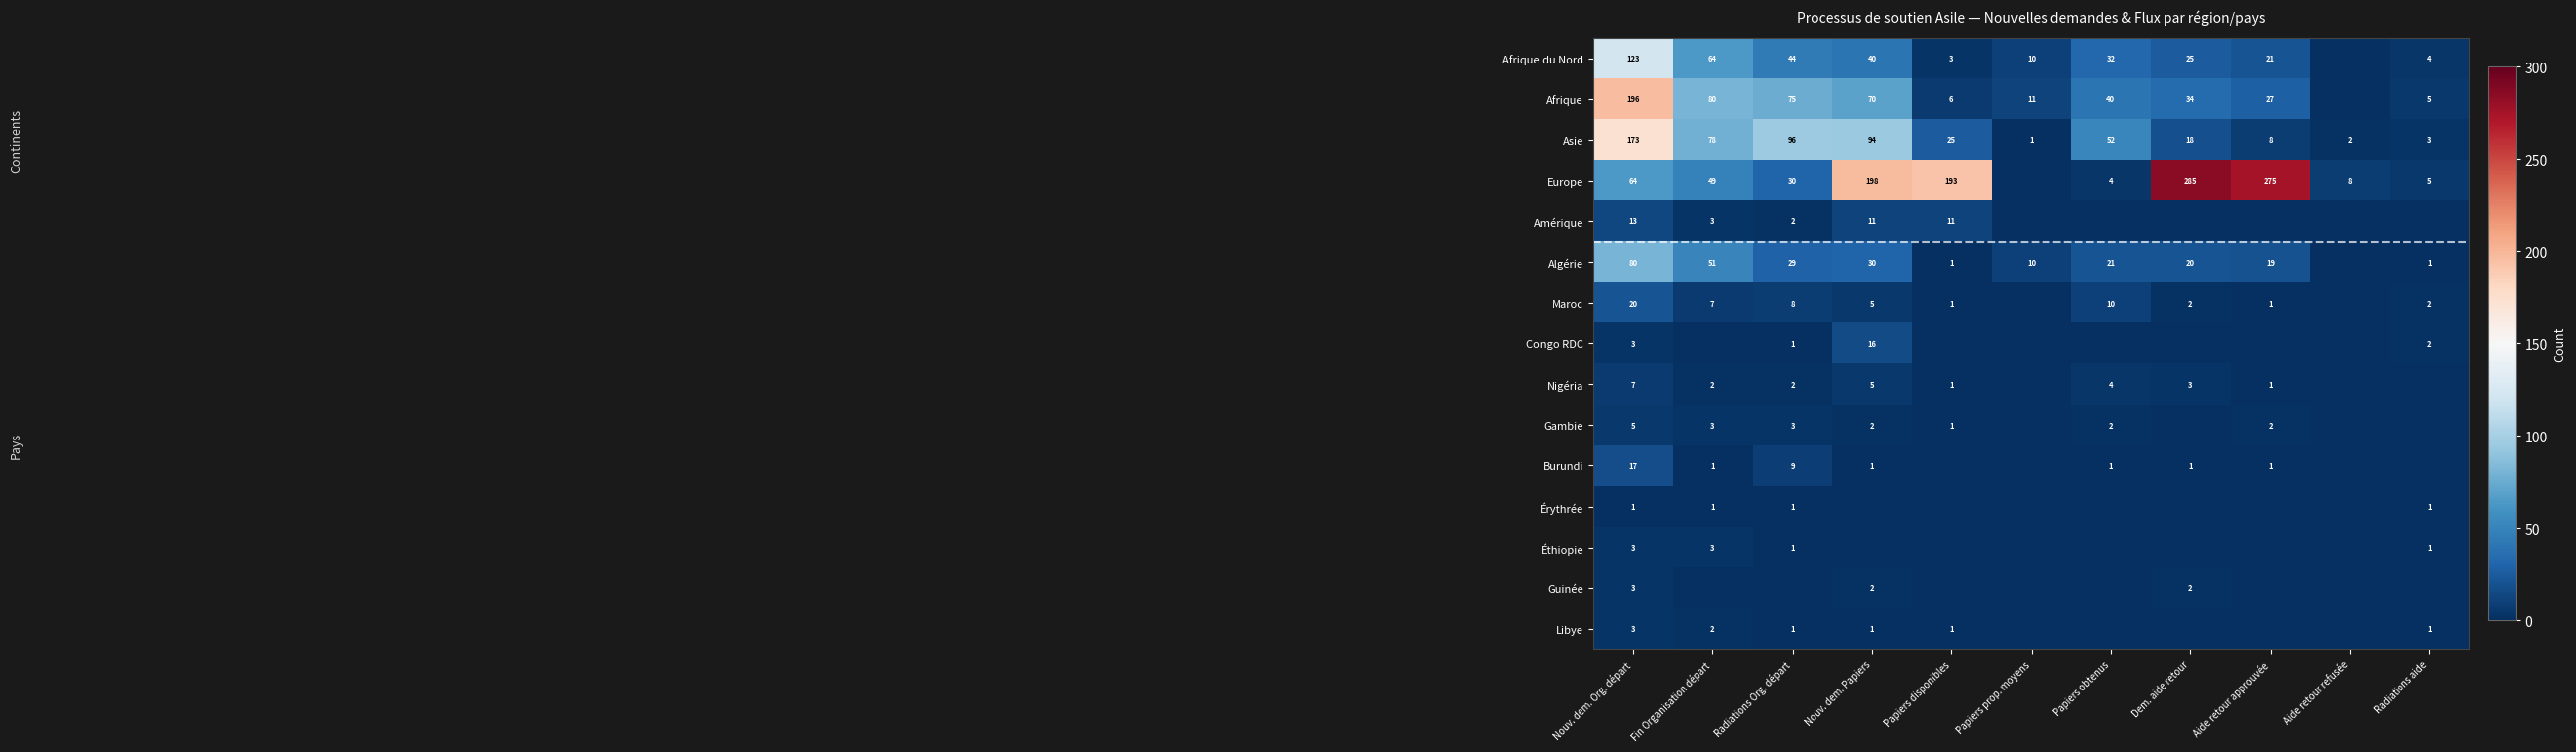

True or false: Nigéria has a value of 2 at Fin Organisation départ.

True